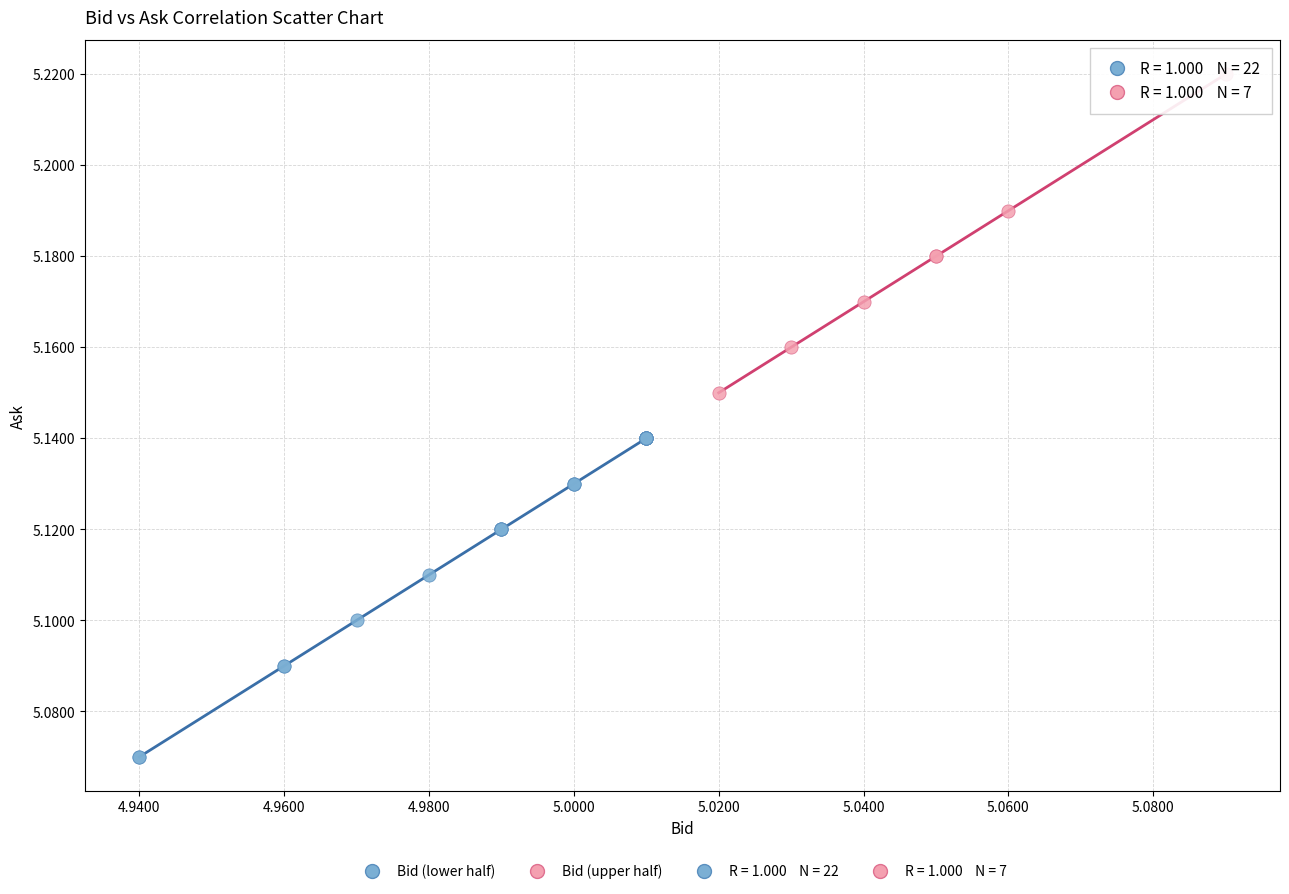

Which series contains the highest Y value?

Bid (upper half)